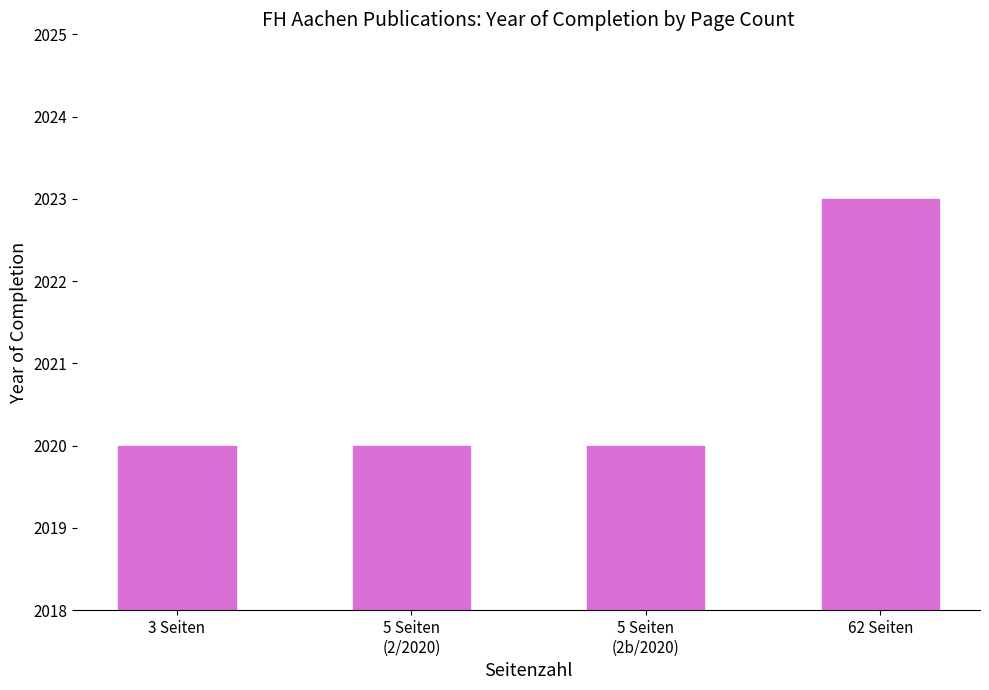

The value at 5 Seiten
(2b/2020) is 2801. True or false?

False